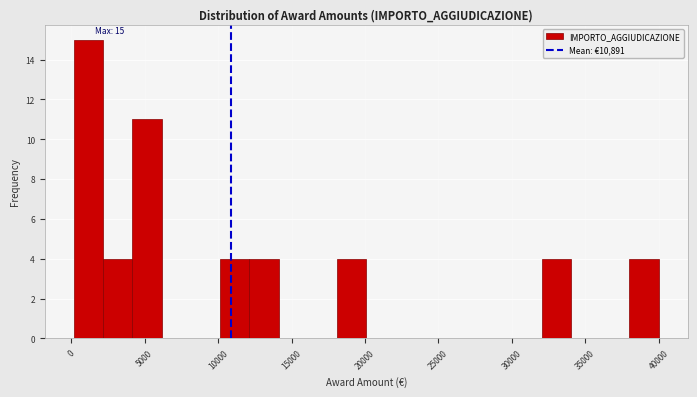

Around what value on the x-axis is the tallest bar? Give the approximate position of its centre, as read against the axis.

1000